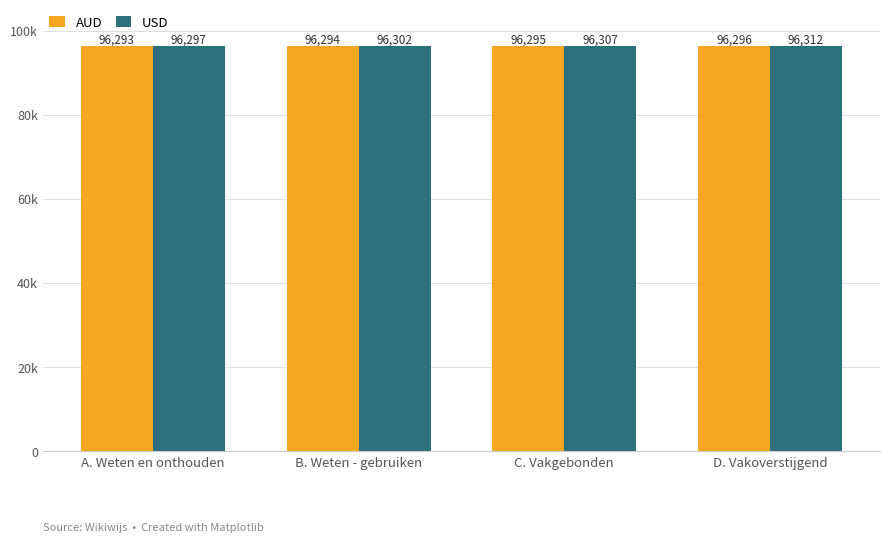

Reading left to right, extract all data points from this chart.

AUD: A. Weten en onthouden=96293	B. Weten - gebruiken=96294	C. Vakgebonden=96295	D. Vakoverstijgend=96296
USD: A. Weten en onthouden=96297	B. Weten - gebruiken=96302	C. Vakgebonden=96307	D. Vakoverstijgend=96312